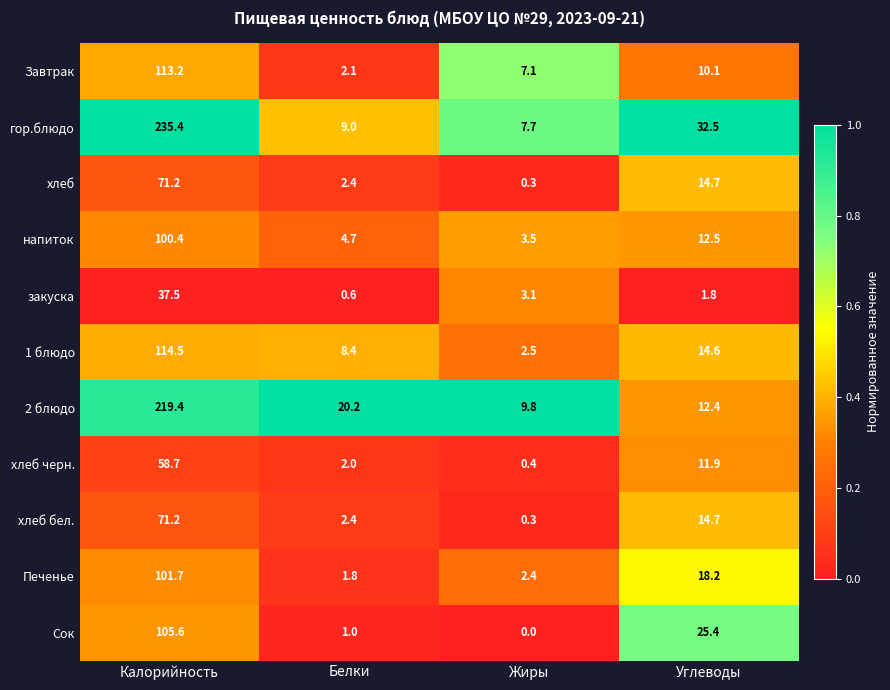

What is the difference between the Завтрак values at Жиры and Калорийность?

106.1